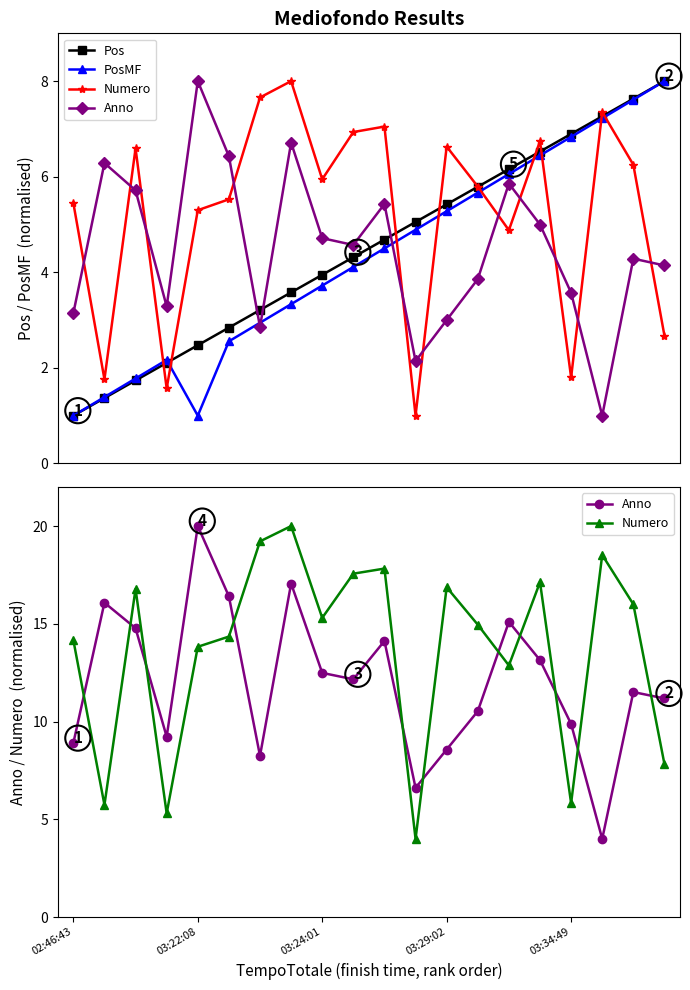

What are all the series names shown in the legend?

Pos, PosMF, Numero, Anno